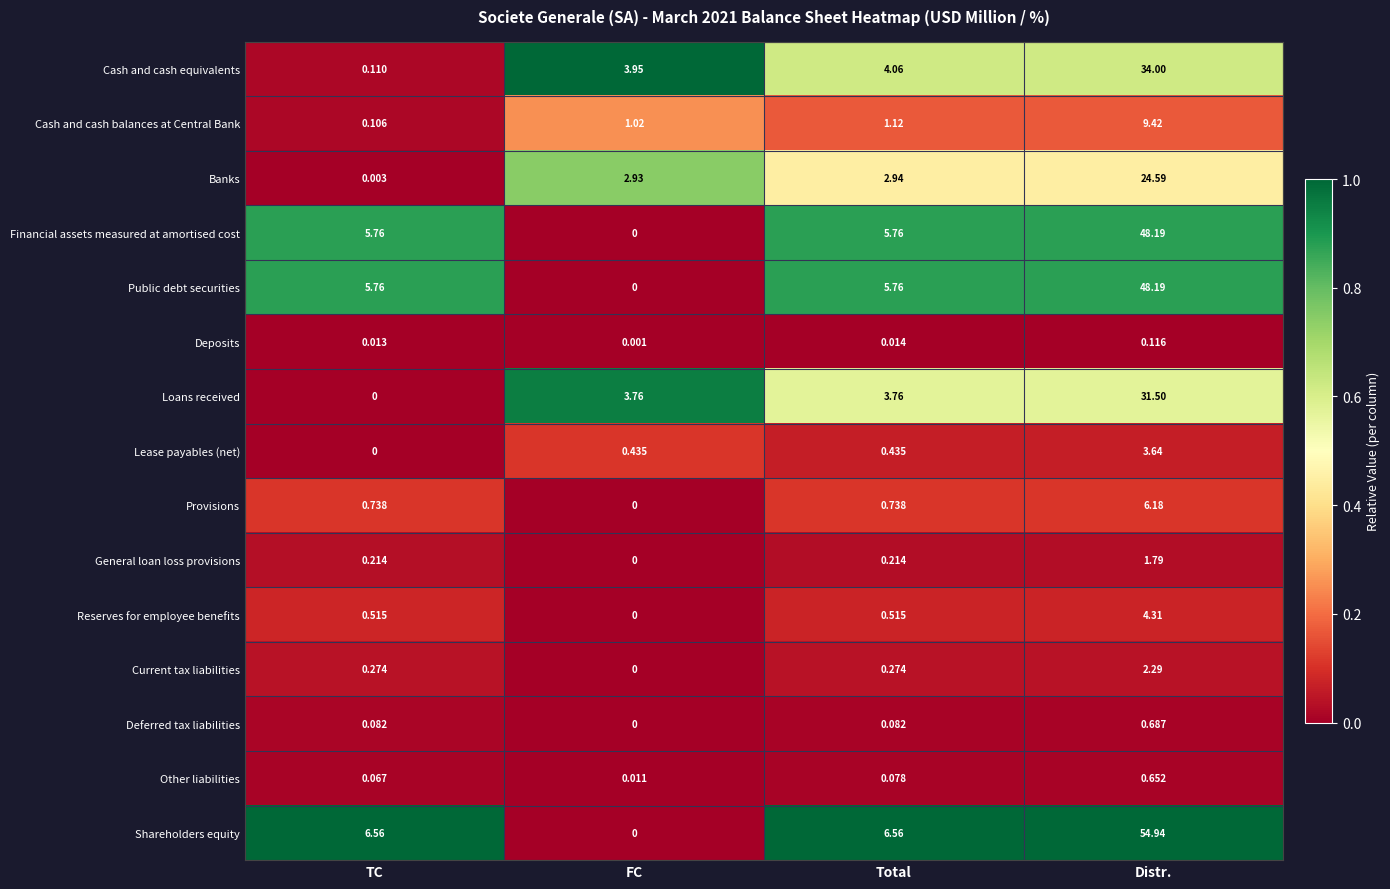

Between Total and Distr., which series saw the biggest shift?

Shareholders equity